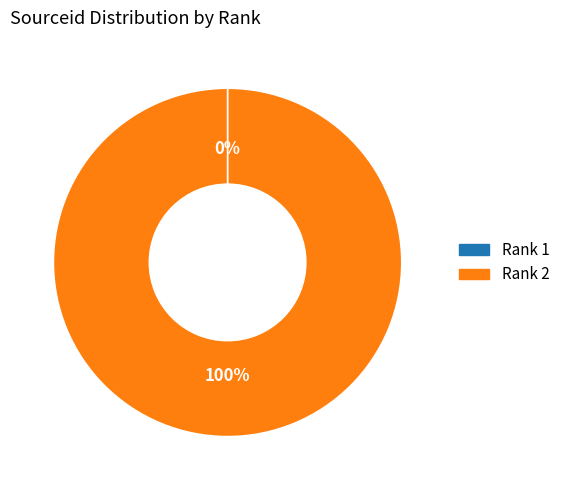

Does any single category account for the majority?

Yes